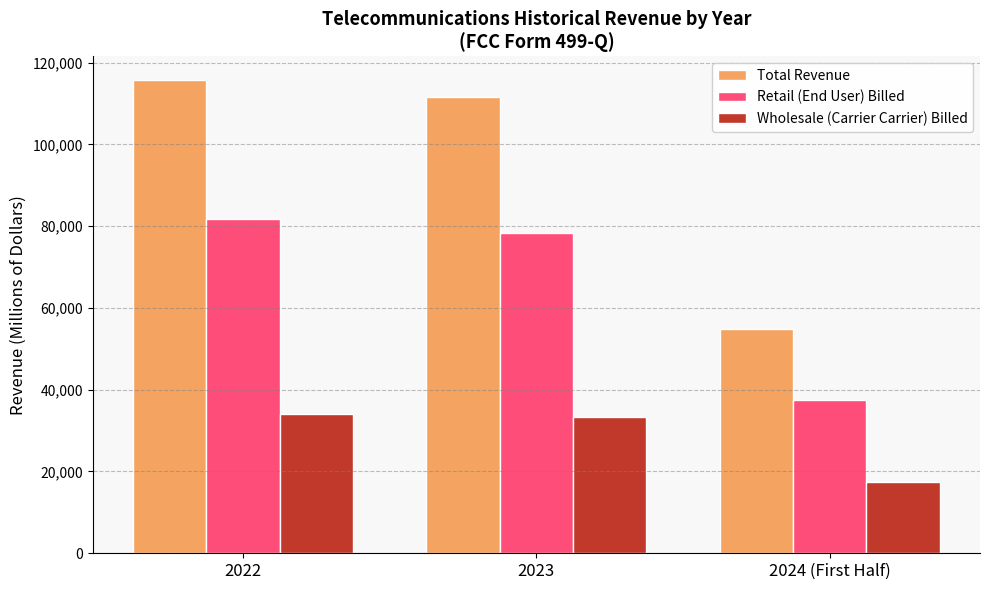

What is the difference between the maximum and minimum values in the Wholesale (Carrier Carrier) Billed series?

16602.4